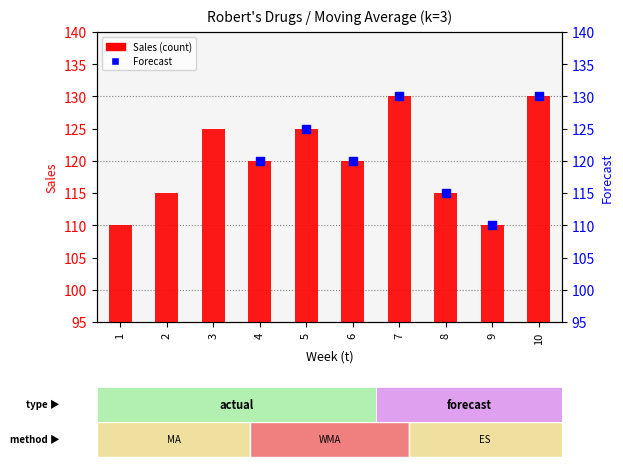

What is the ratio of the value at 8 to the value at 2?

1.0